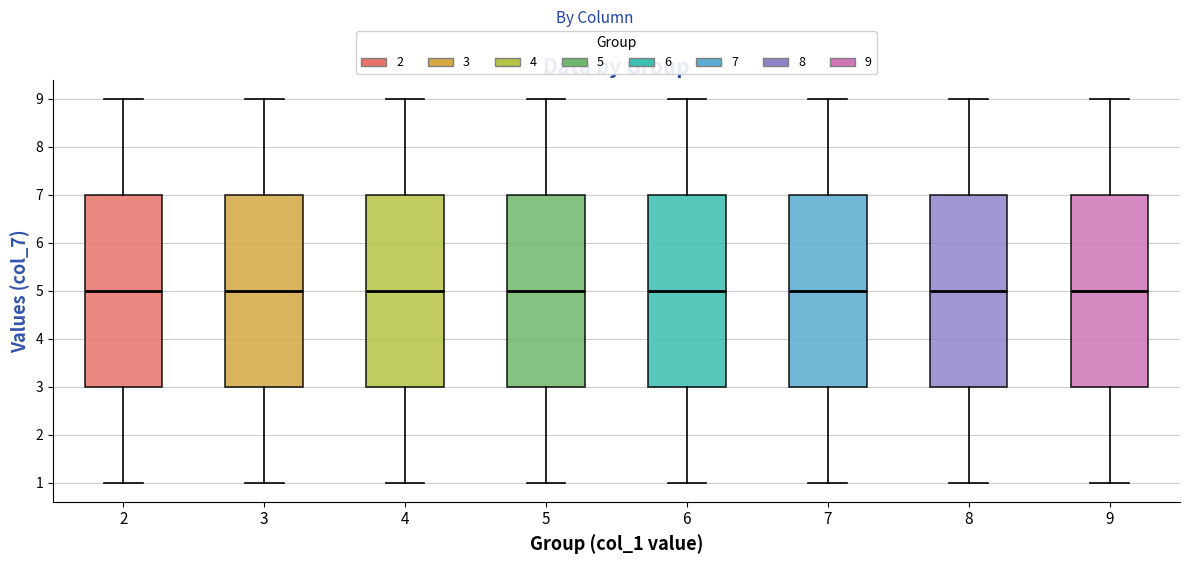

Where does the upper whisker of the box at x = 6 end on the y-axis? The values are not printed on the chart, so give them approximately, as read against the axis.

9